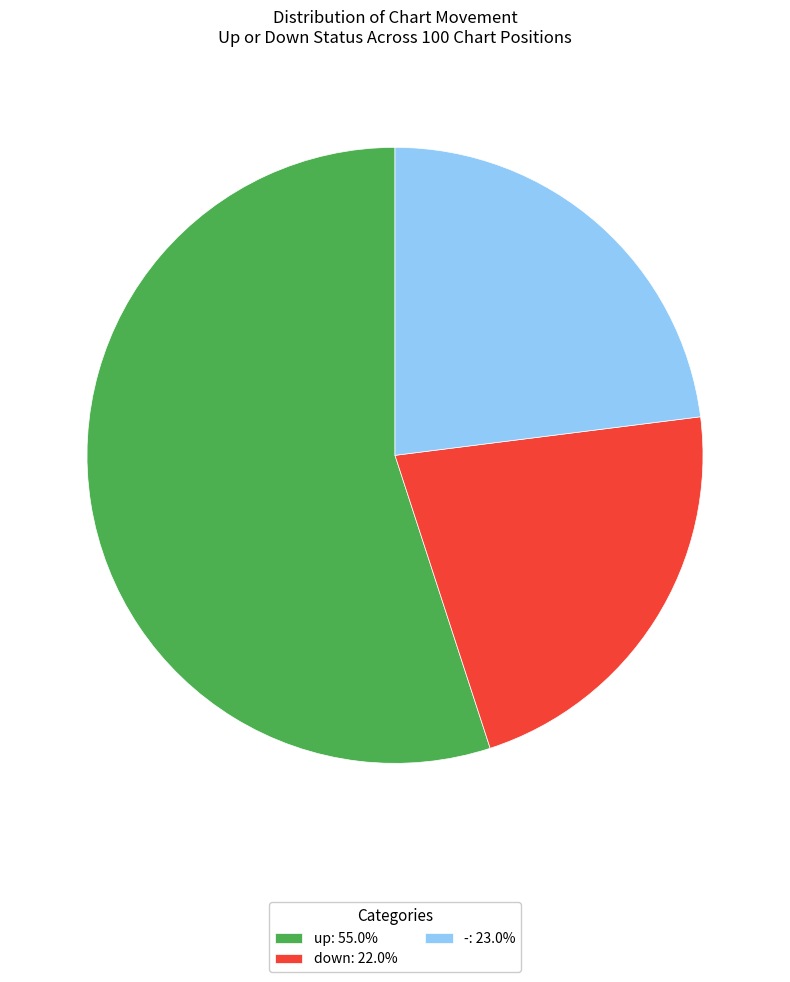

How many segments does this pie chart have?

3